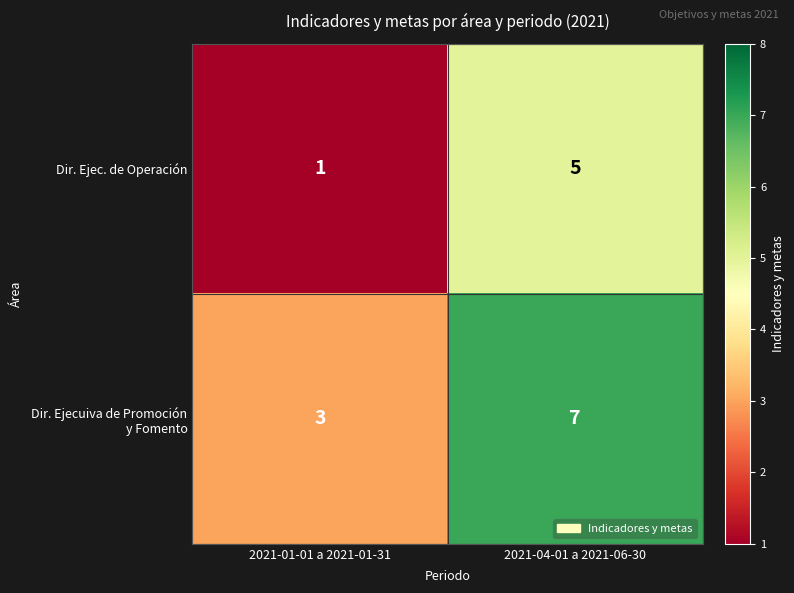

What is the sum of the Dir. Ejec. de Operación values at 2021-04-01 a 2021-06-30 and 2021-01-01 a 2021-01-31?

6